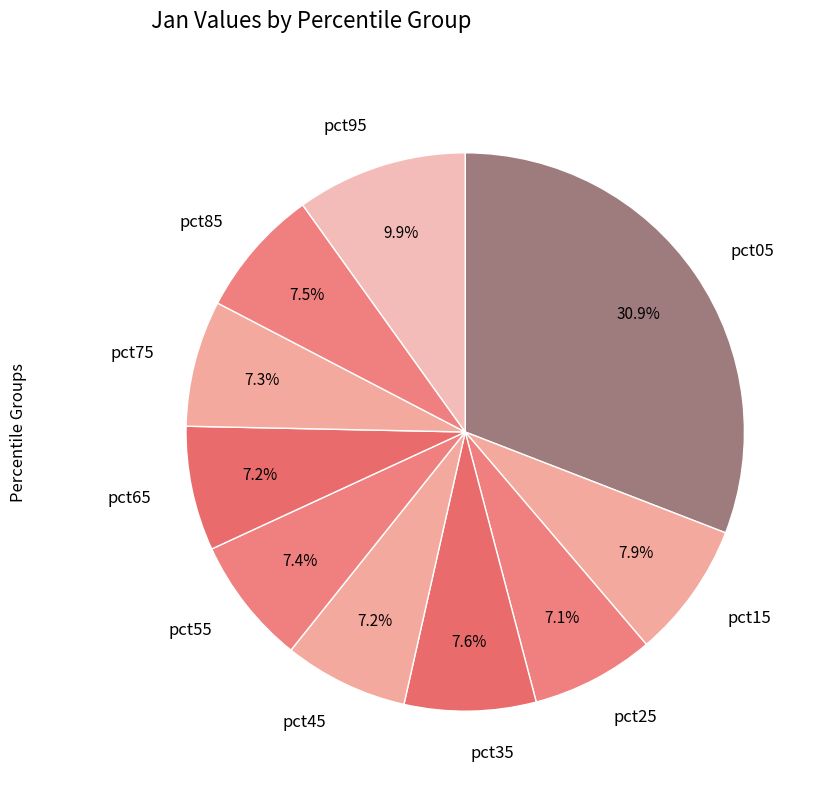

How many segments does this pie chart have?

10